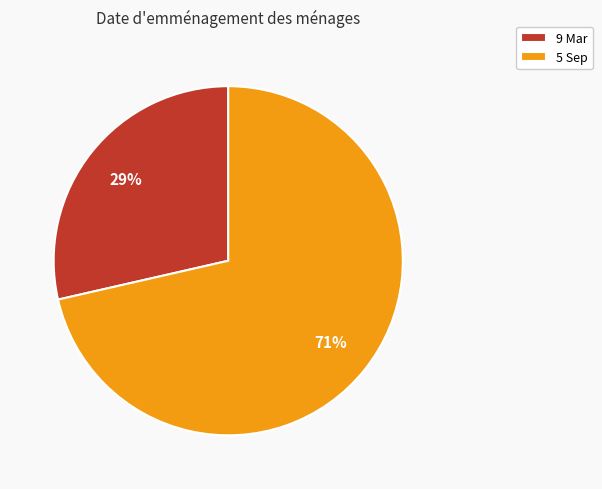

The 9 Mar slice represents 44% of the pie. True or false?

False